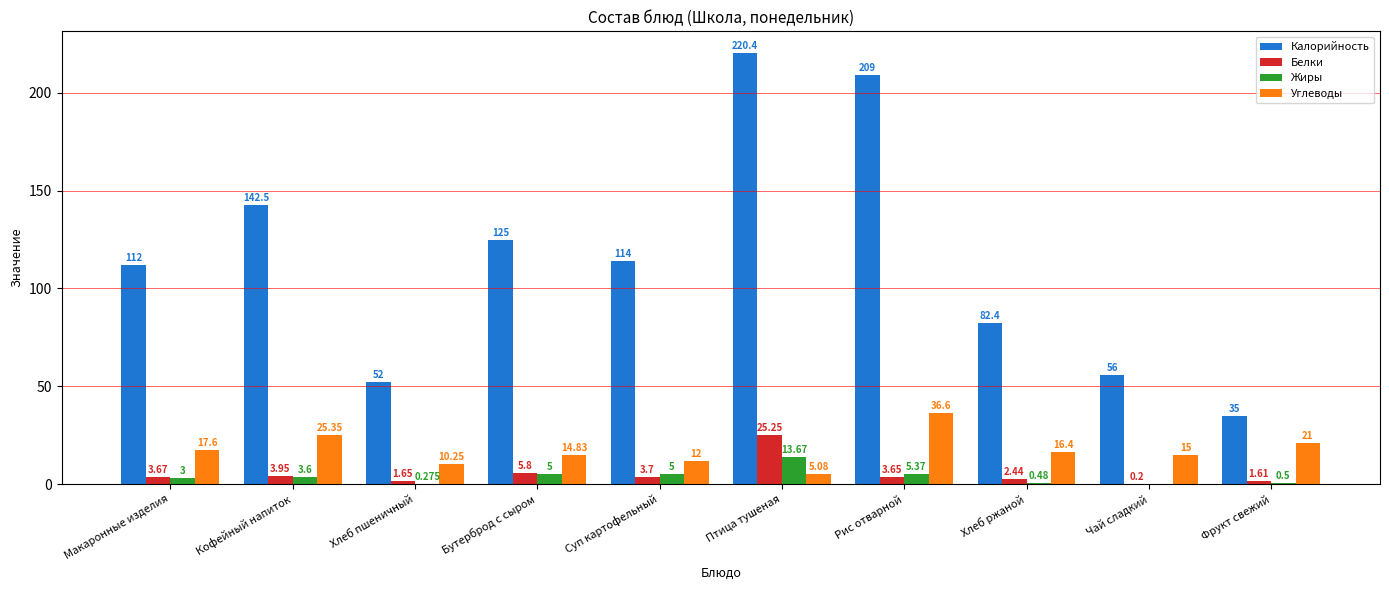

At which label is Жиры closest to 6?

Рис отварной